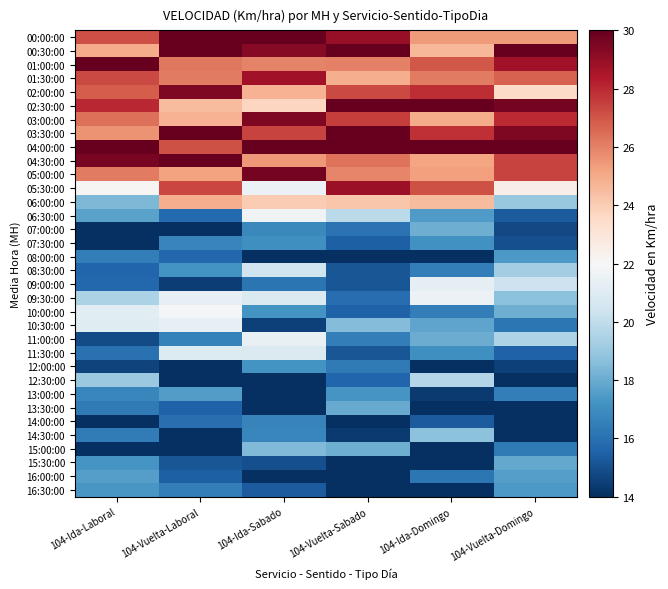

How many series are shown in this chart?

34